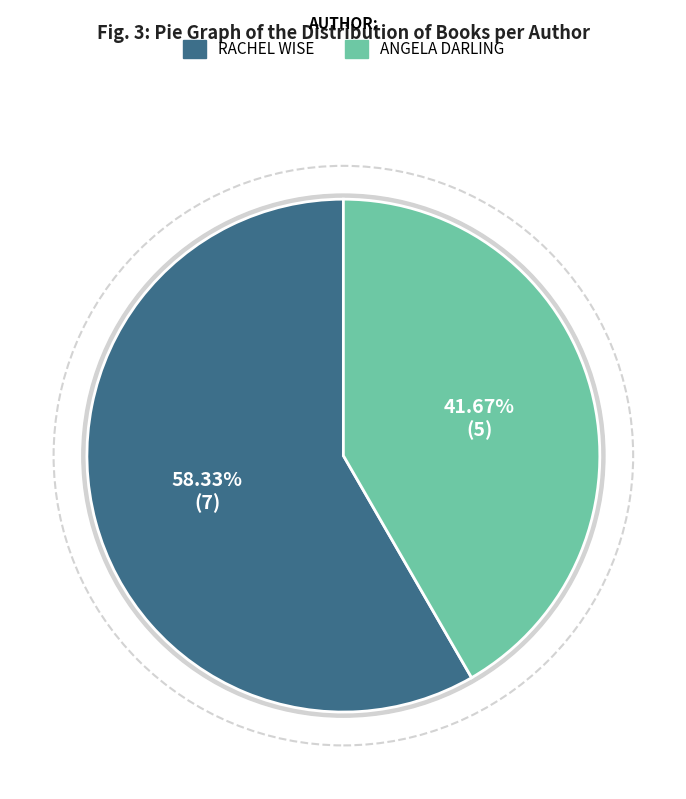

What is the ratio of the value at Angela Darling to the value at Rachel Wise?

0.7